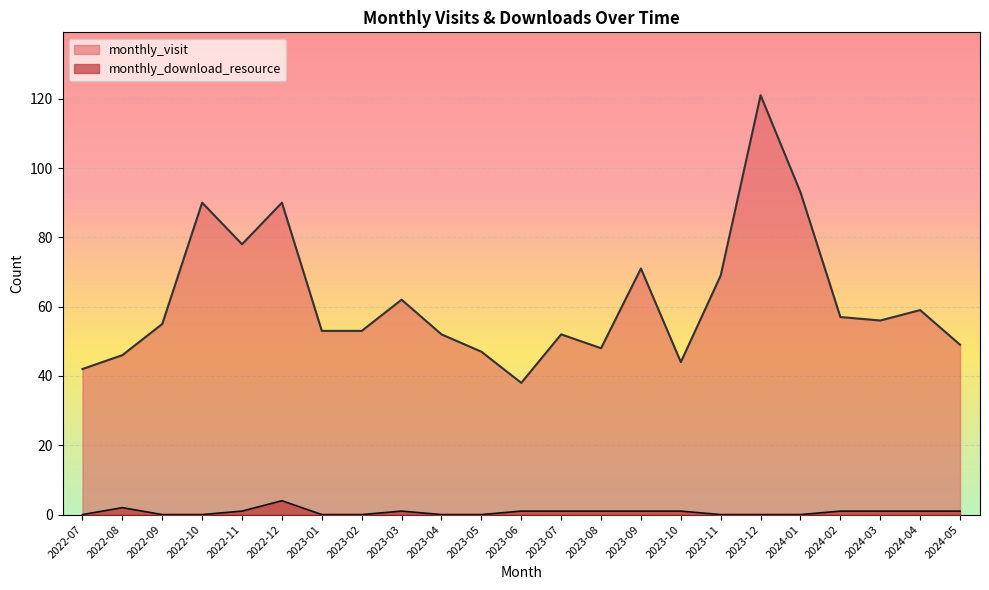

Which category has the lowest value in the monthly_download_resource series?

2022-07